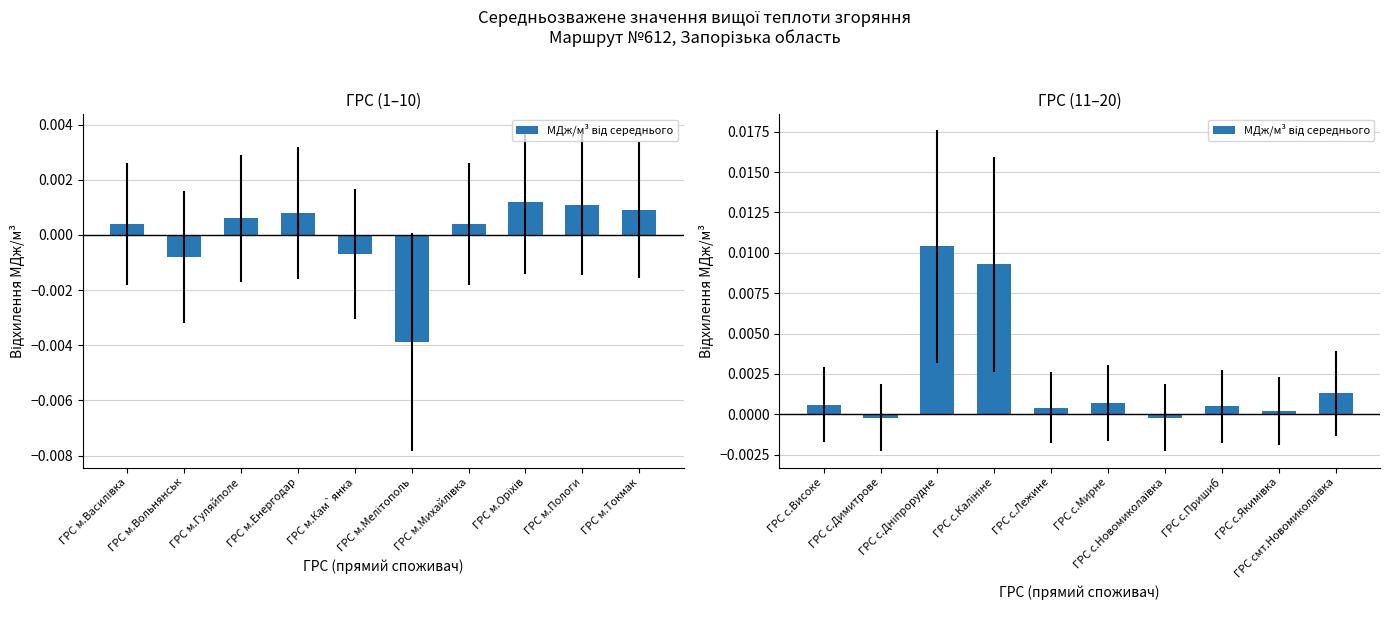

The value at ГРС с.Дніпрорудне is 0.0. True or false?

True